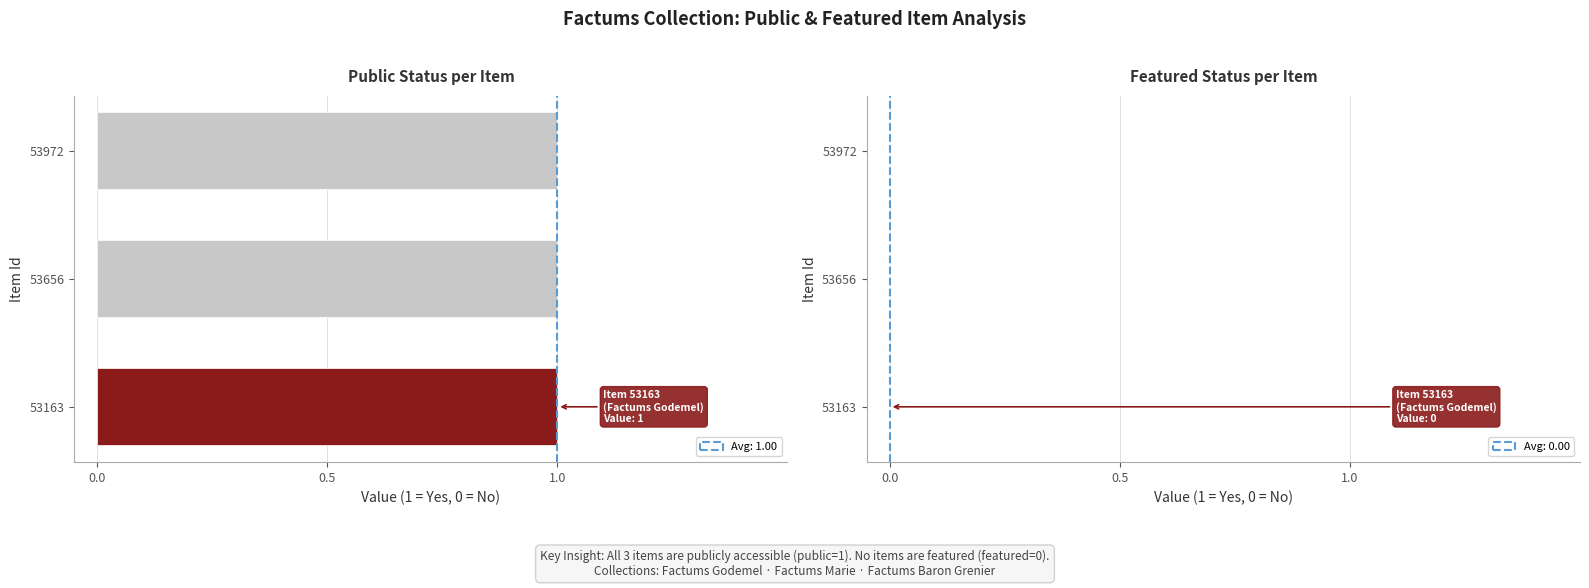

Rank the categories by featured value from highest to lowest.

53163, 53656, 53972